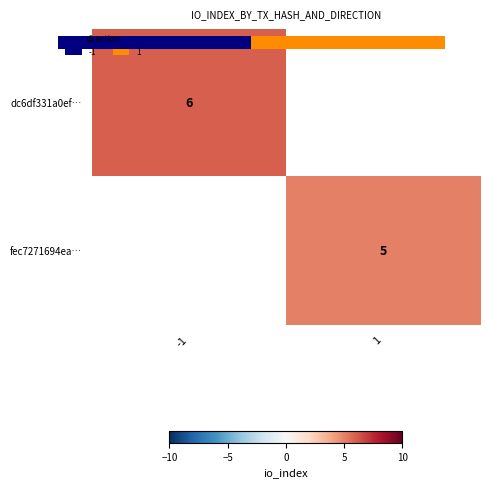

List the series in order of their overall mean, highest first.

dc6df331a0ef…, fec7271694ea…